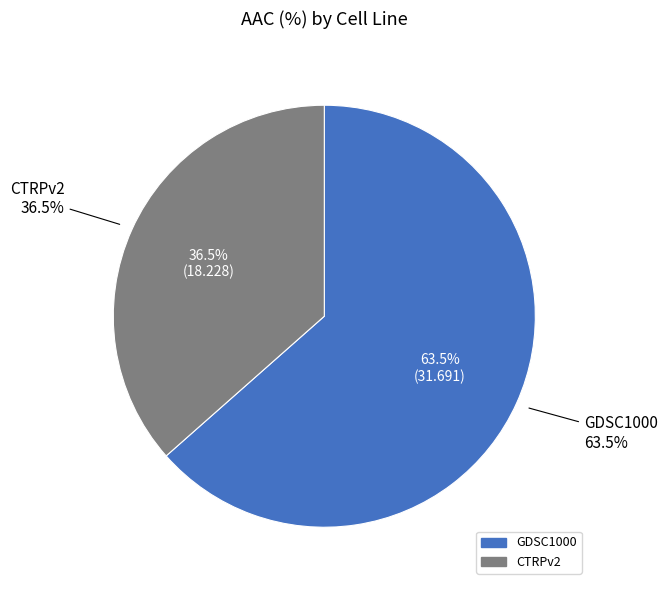

Is it true that GDSC1000 is 63% of the pie?

True